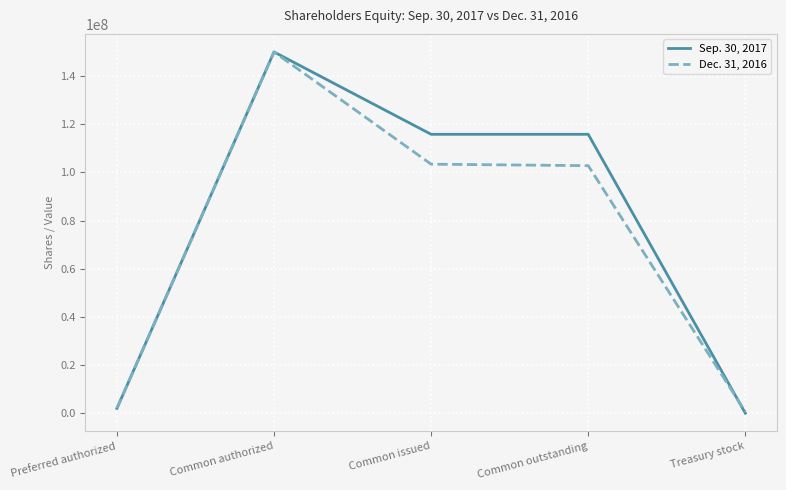

True or false: Sep. 30, 2017 has a value of 53450115 at Treasury stock.

False